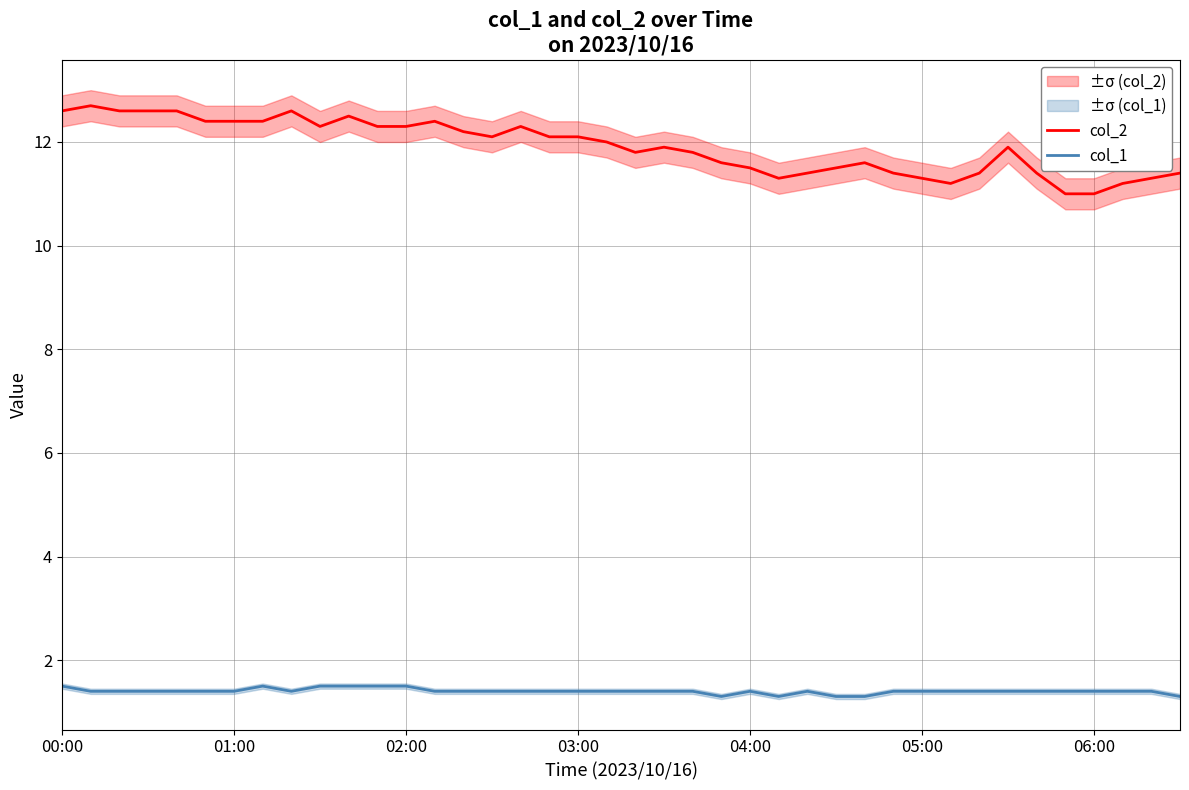

The col_1 series shows 0.4 at 05:00. True or false?

False